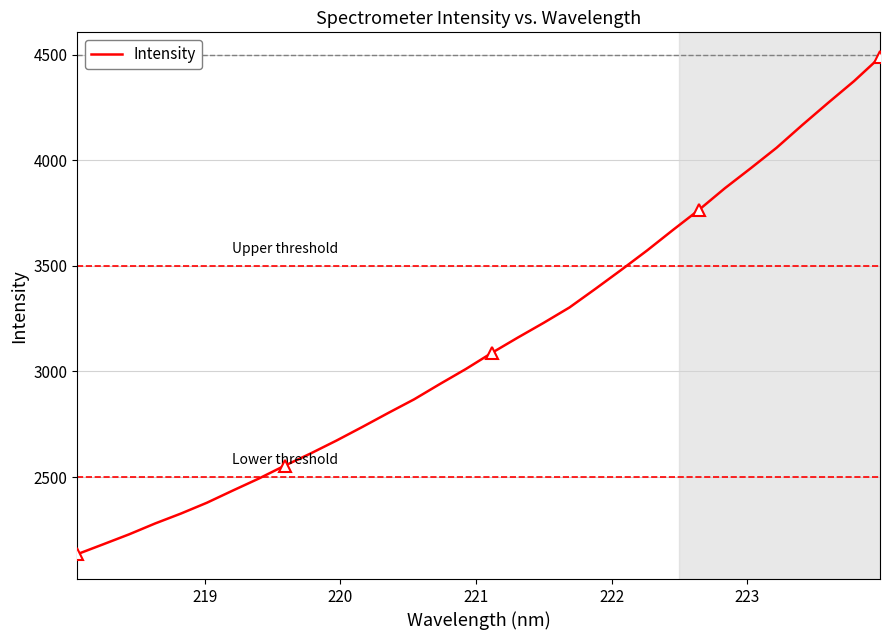

What is the lowest value of the Intensity series?

2134.5